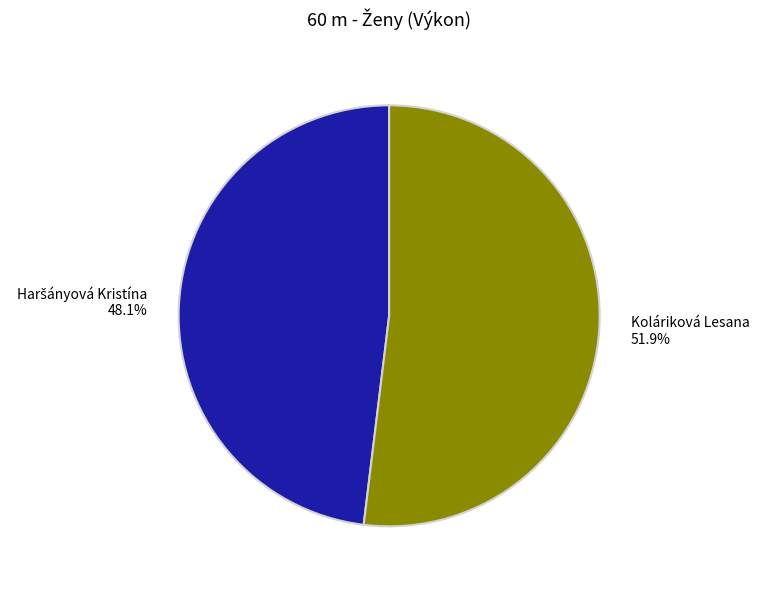

Which slice is the largest?

Koláriková Lesana